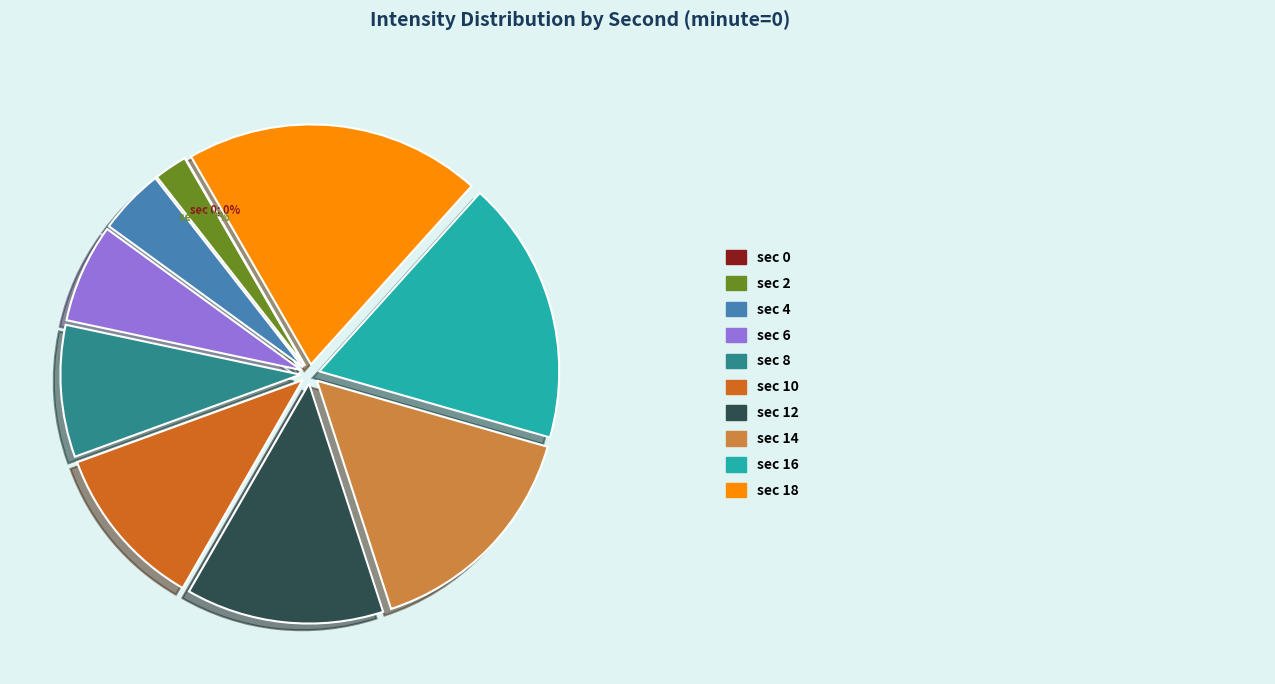

What is the smallest slice in the pie chart?

2